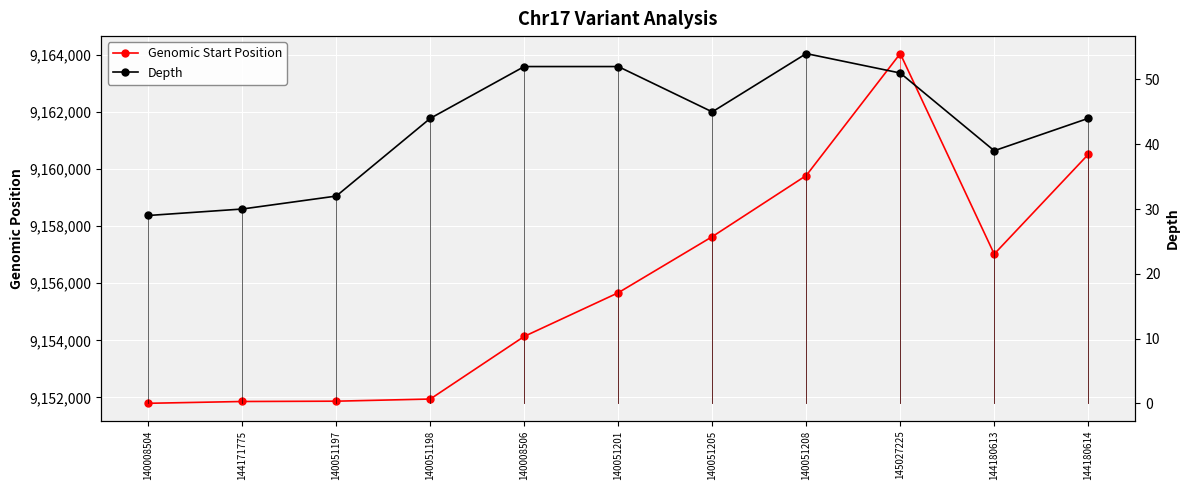

True or false: Depth and Genomic Start Position cross at least once.

False